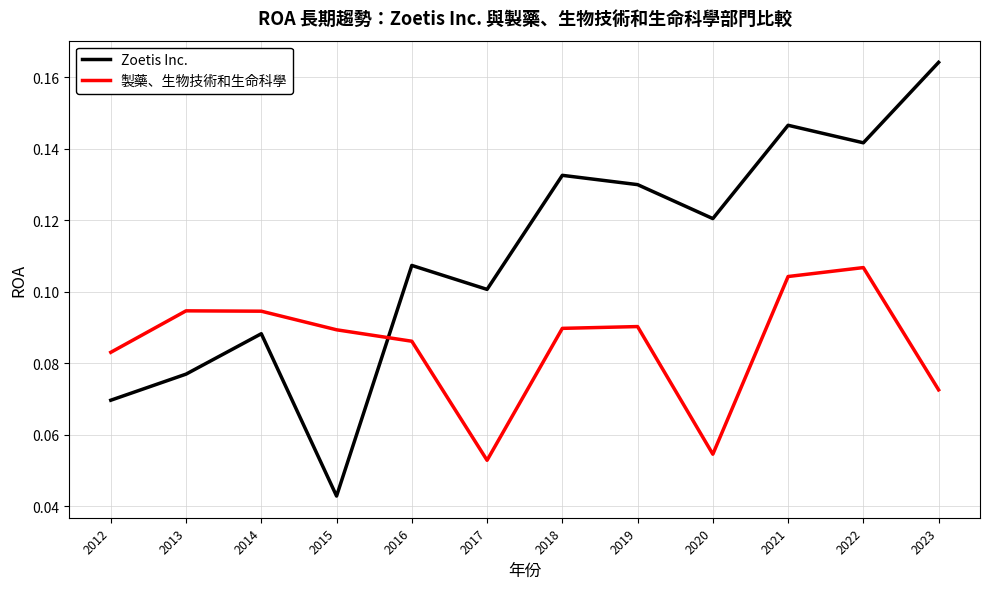

Is it true that 製藥、生物技術和生命科學 equals 0.1 at 2022?

True